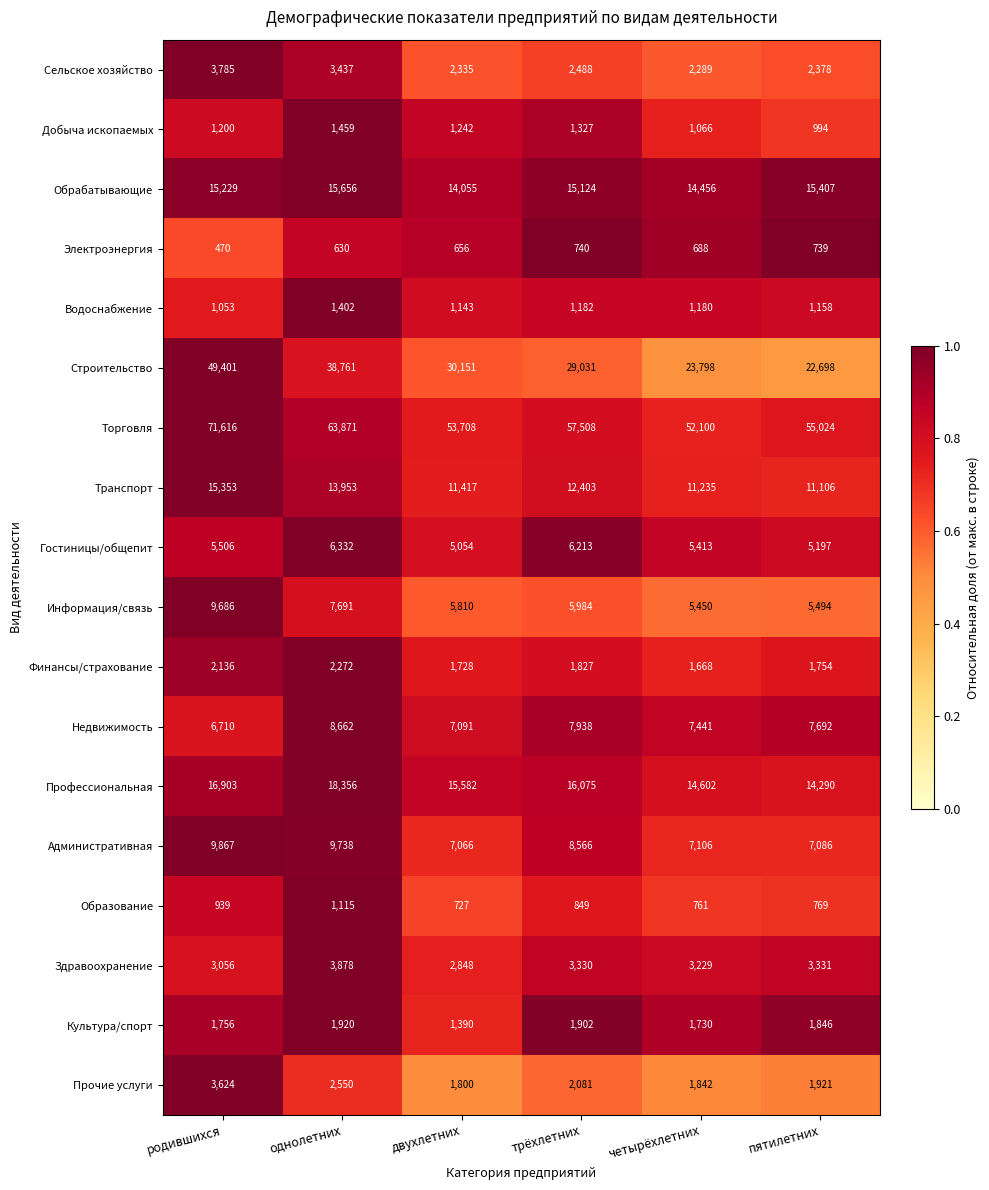

Which label corresponds to the smallest value in the chart?

родившихся